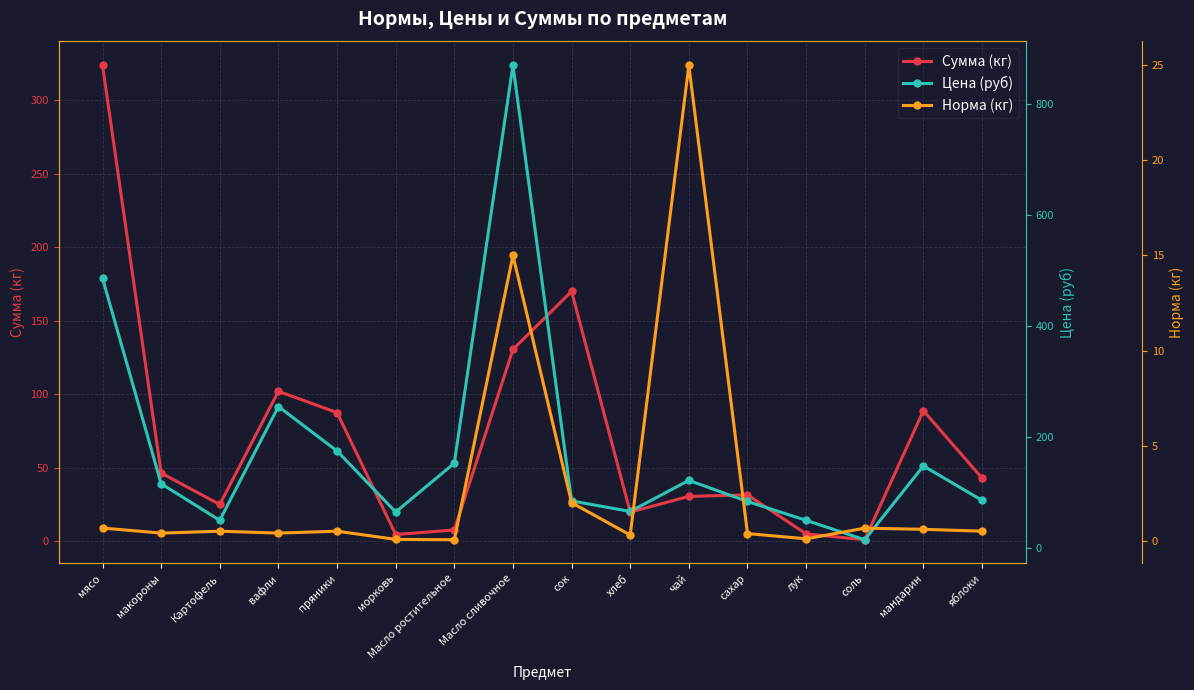

What is the label of the 14th point from the right?

Картофель